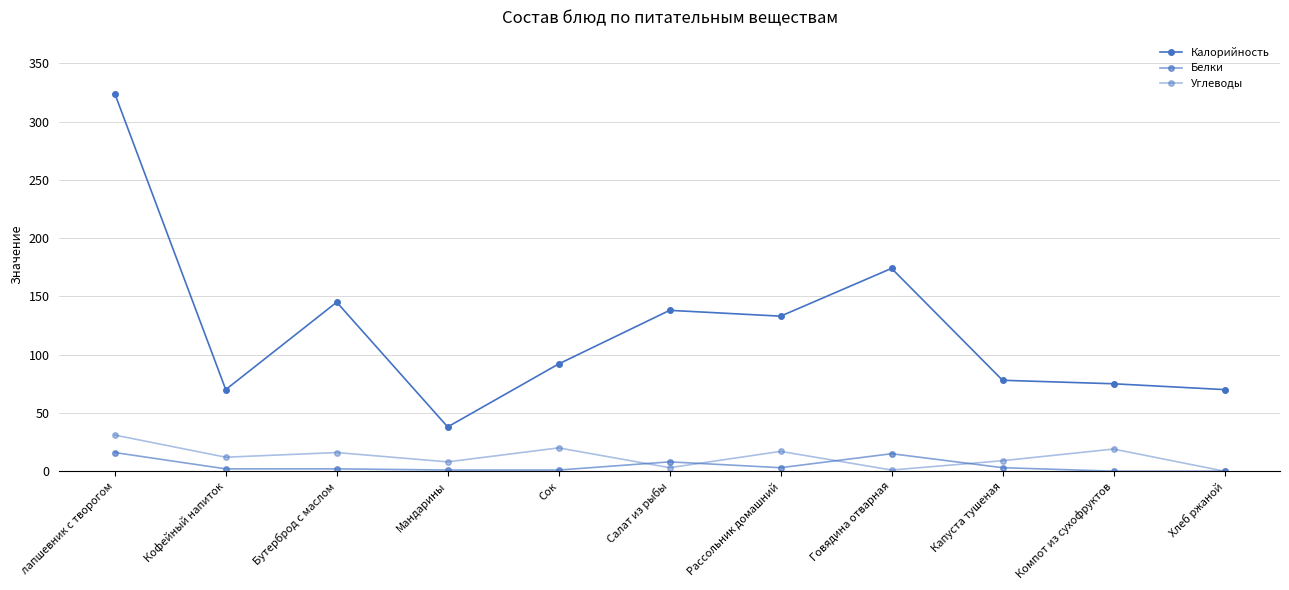

How many categories are shown in the chart?

11